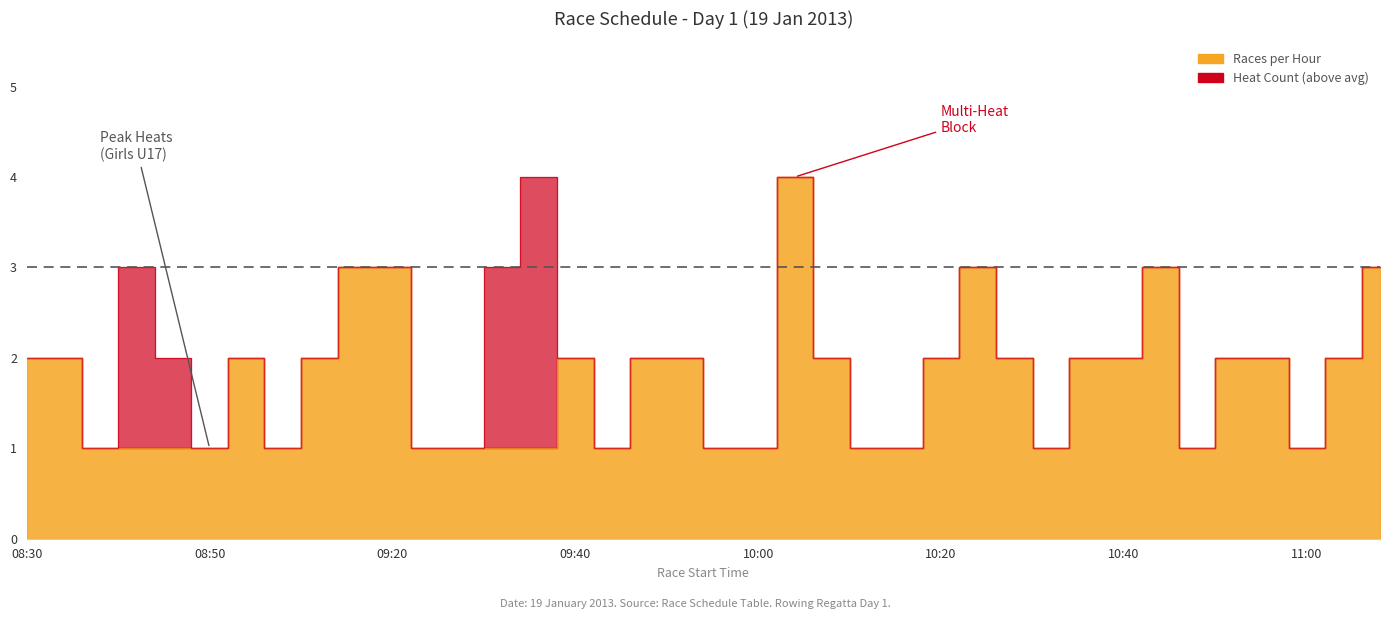

What is the ratio of the value at 10:16 to the value at 09:36?

1.0